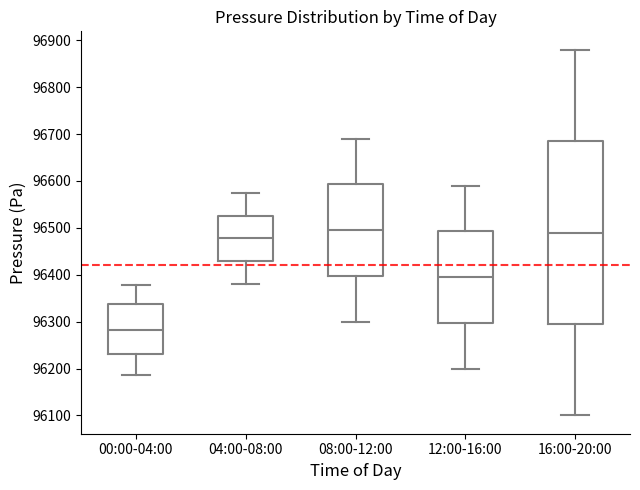

Where does the median line of the box for 04:00-08:00 sit on the y-axis? The values are not printed on the chart, so give them approximately, as read against the axis.

96480